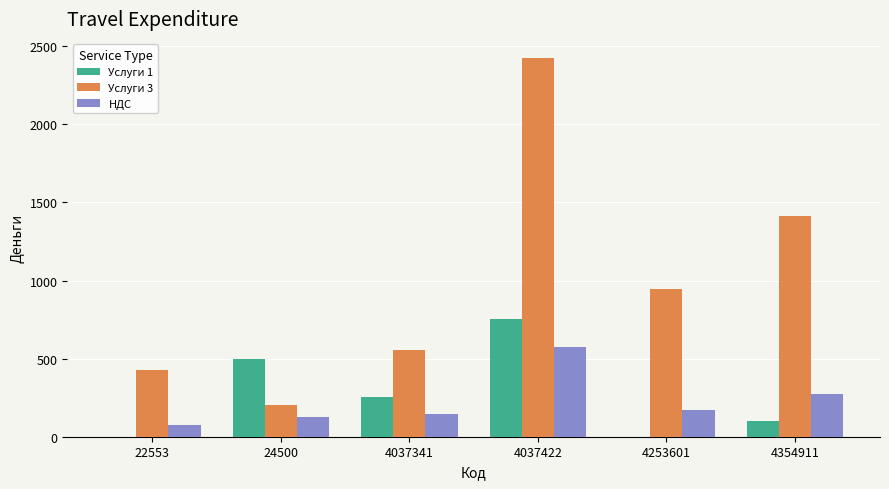

What is the sum of all НДС values?

1364.5